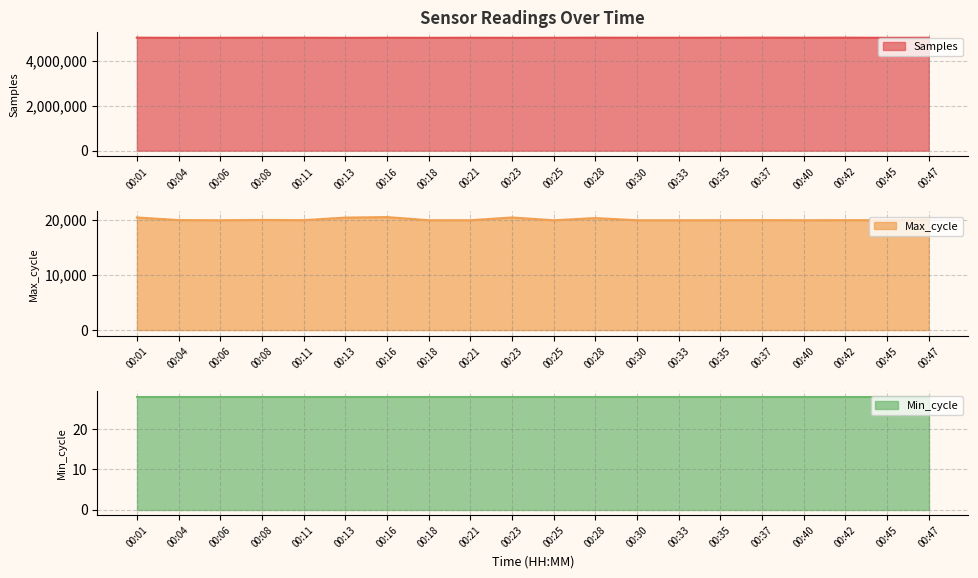

What is the difference between the Samples values at 00:47 and 00:37?

3837